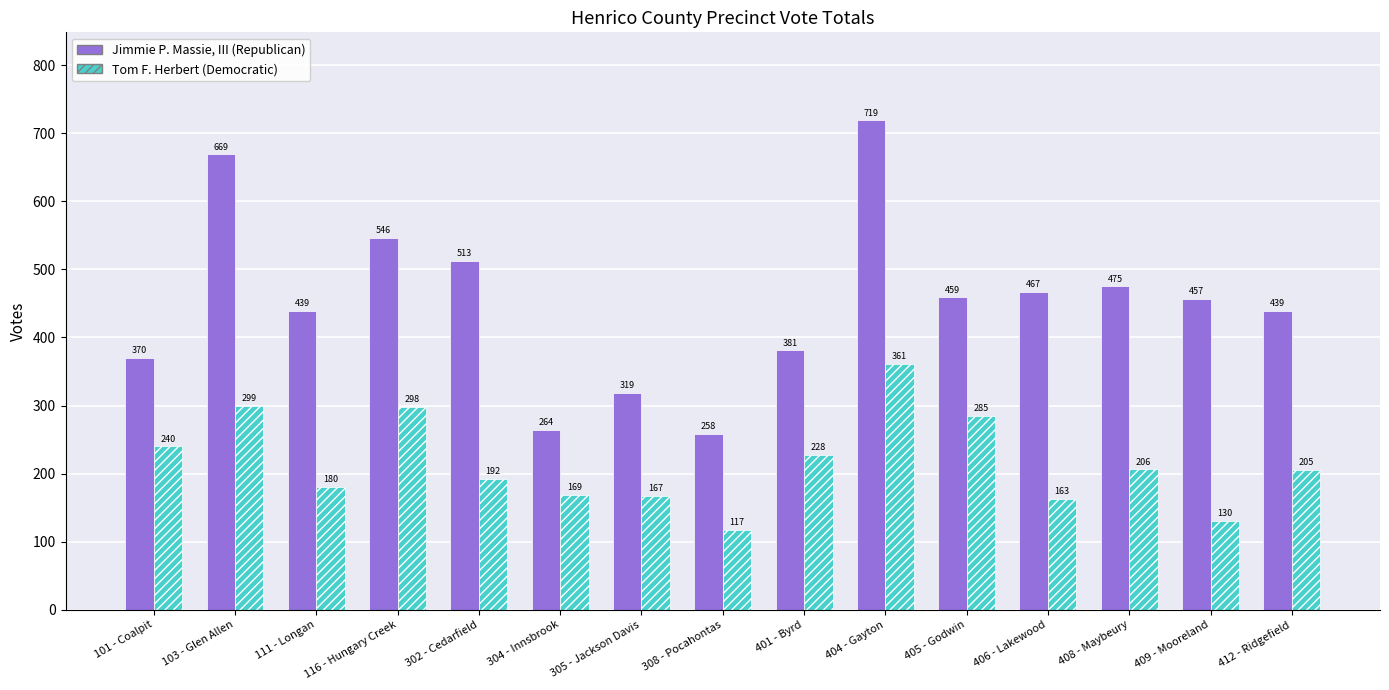

What is the total value across all series at 305 - Jackson Davis?

486